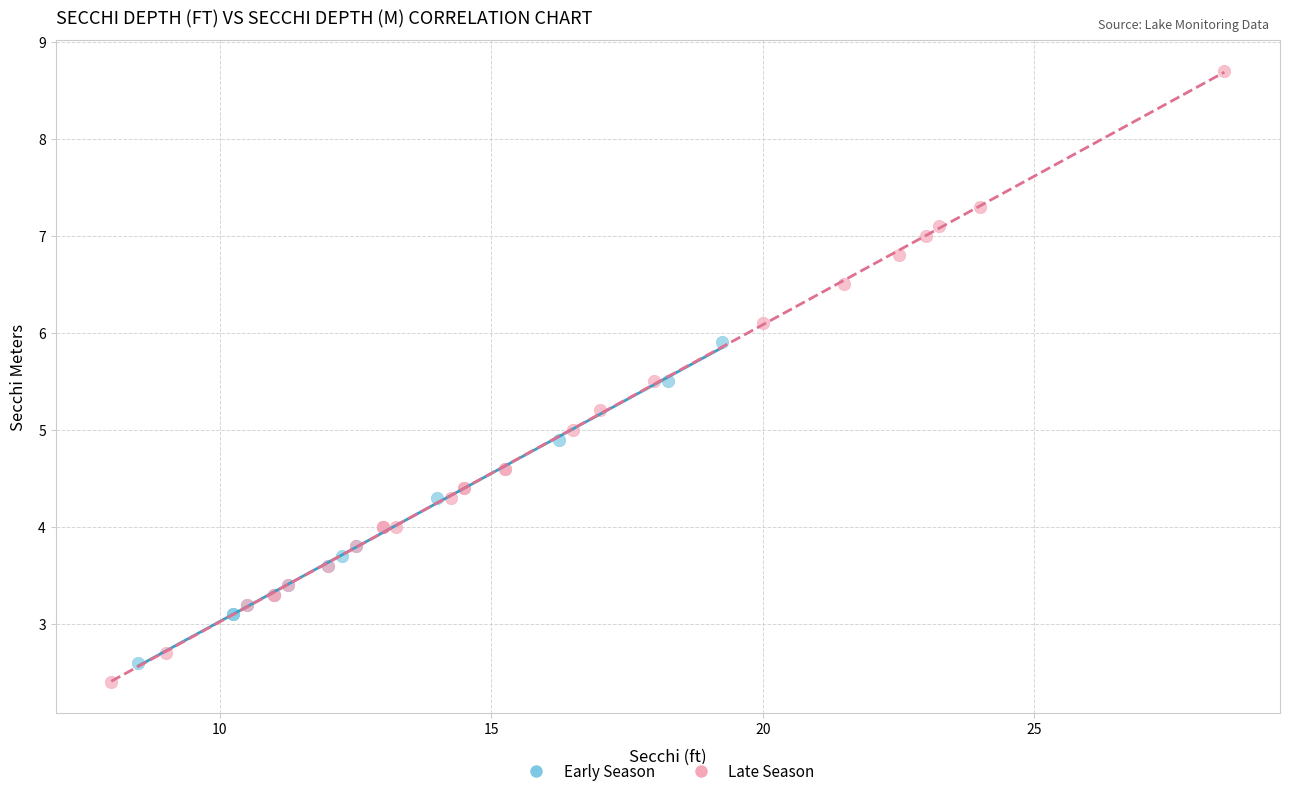

Which series has the largest Y range (max minus min)?

Late Season